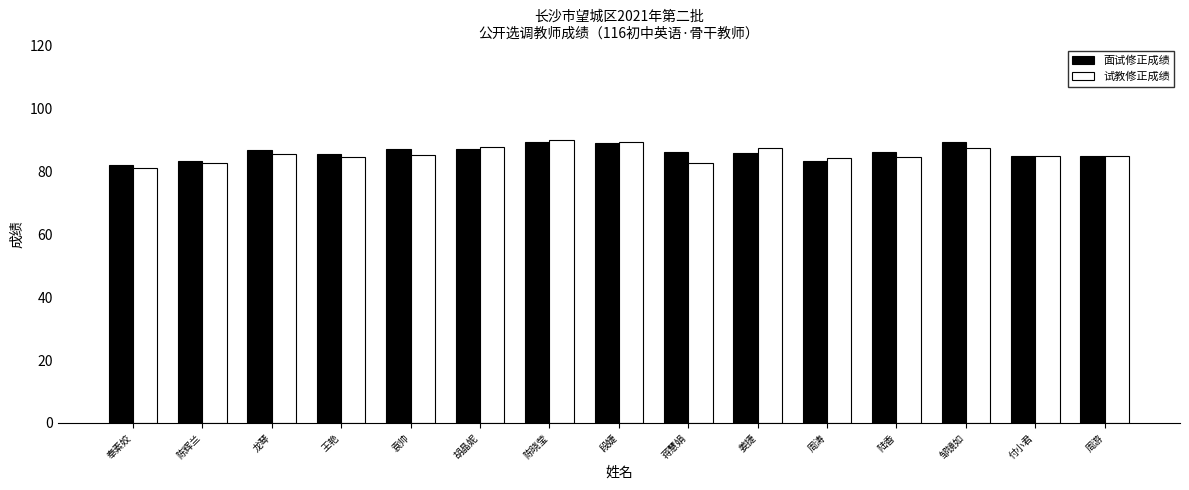

What is the label of the 14th bar from the left?

付小君